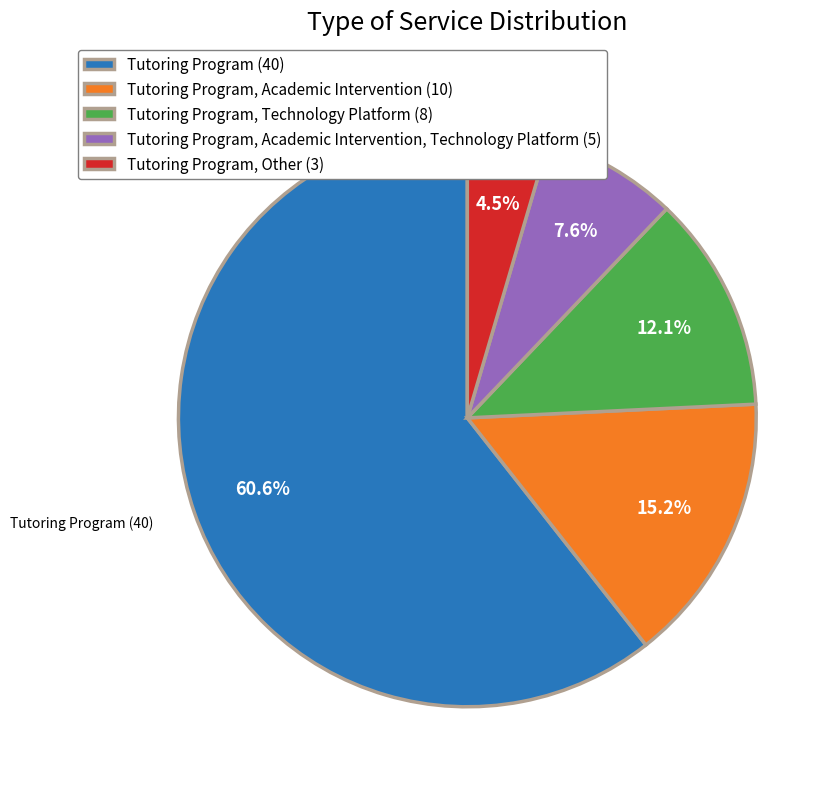

What is the smallest slice in the pie chart?

Tutoring Program, Other (3)